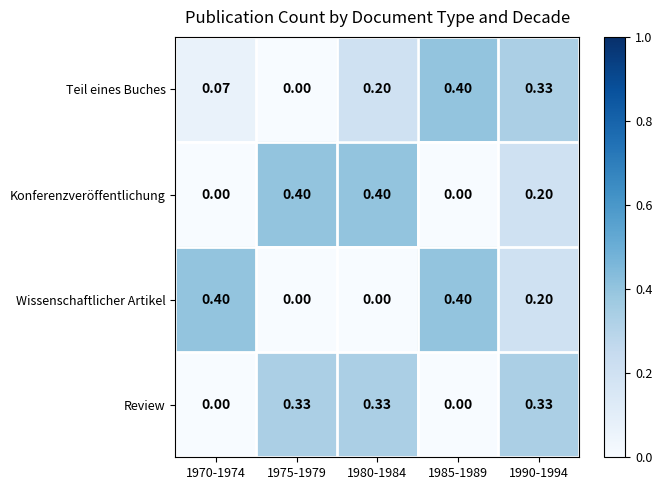

Between 1970-1974 and 1985-1989, which series saw the biggest shift?

Teil eines Buches